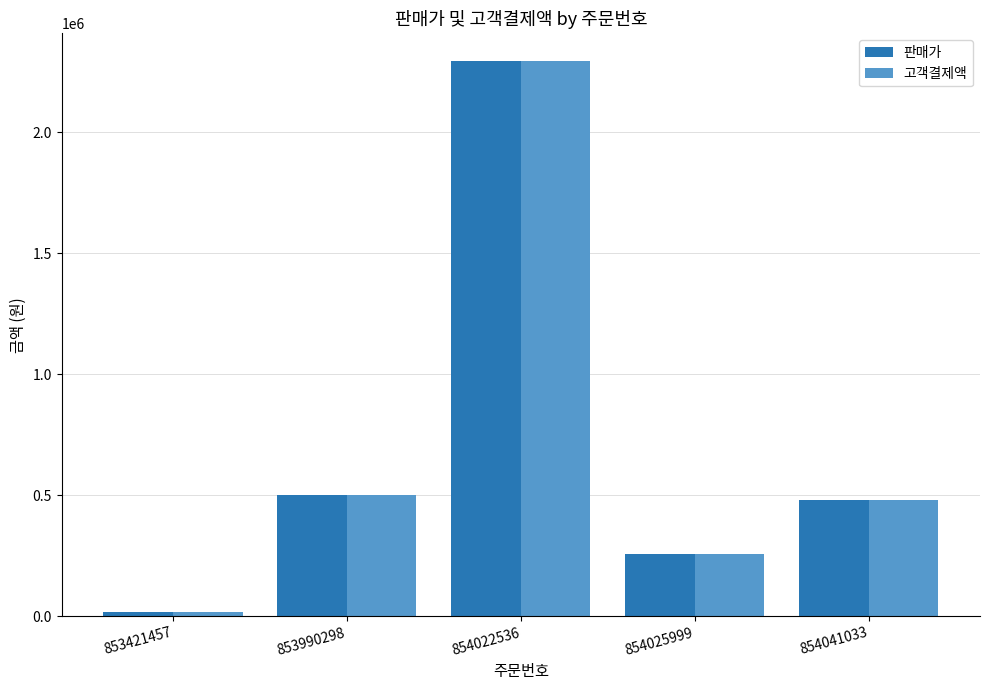

Count the number of data series in this chart.

2